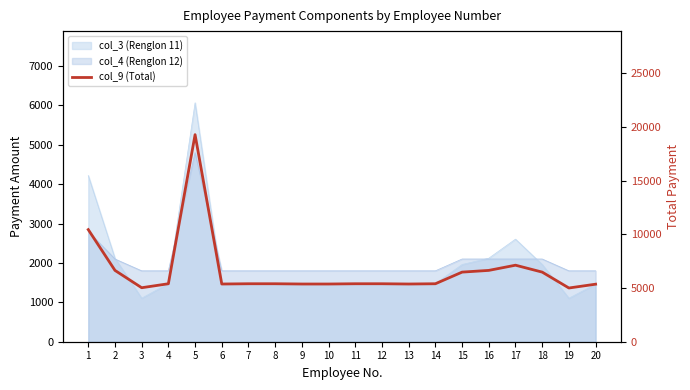

Rank the categories by value from lowest to highest.

19, 3, 20, 6, 9, 10, 13, 4, 7, 8, 11, 12, 14, 15, 18, 2, 16, 17, 1, 5